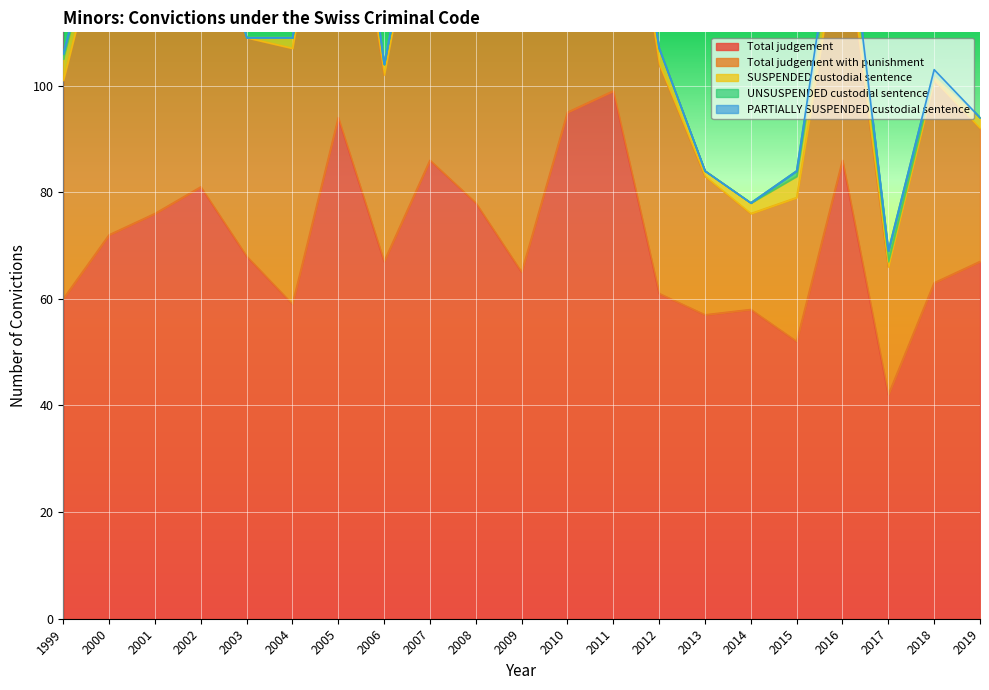

Reading right to left, extract all data points from this chart.

Total judgement: 2019=67	2018=63	2017=42	2016=86	2015=52	2014=58	2013=57	2012=61	2011=99	2010=95	2009=65	2008=78	2007=86	2006=67	2005=94	2004=59	2003=68	2002=81	2001=76	2000=72	1999=60
Total judgement with punishment: 2019=25	2018=38	2017=24	2016=46	2015=27	2014=18	2013=26	2012=43	2011=60	2010=56	2009=46	2008=54	2007=61	2006=35	2005=63	2004=48	2003=41	2002=55	2001=66	2000=63	1999=41
SUSPENDED custodial sentence: 2019=2	2018=1	2017=1	2016=6	2015=4	2014=2	2013=1	2012=3	2011=3	2010=2	2009=3	2008=6	2007=1	2006=2	2005=9	2004=2	2003=0	2002=3	2001=3	2000=4	1999=4
UNSUSPENDED custodial sentence: 2019=0	2018=1	2017=2	2016=3	2015=1	2014=0	2013=0	2012=0	2011=0	2010=0	2009=0	2008=2	2007=1	2006=0	2005=2	2004=0	2003=0	2002=0	2001=2	2000=0	1999=1
PARTIALLY SUSPENDED custodial sentence: 2019=0	2018=0	2017=0	2016=0	2015=0	2014=0	2013=0	2012=0	2011=0	2010=1	2009=0	2008=0	2007=0	2006=0	2005=0	2004=0	2003=0	2002=0	2001=0	2000=0	1999=0